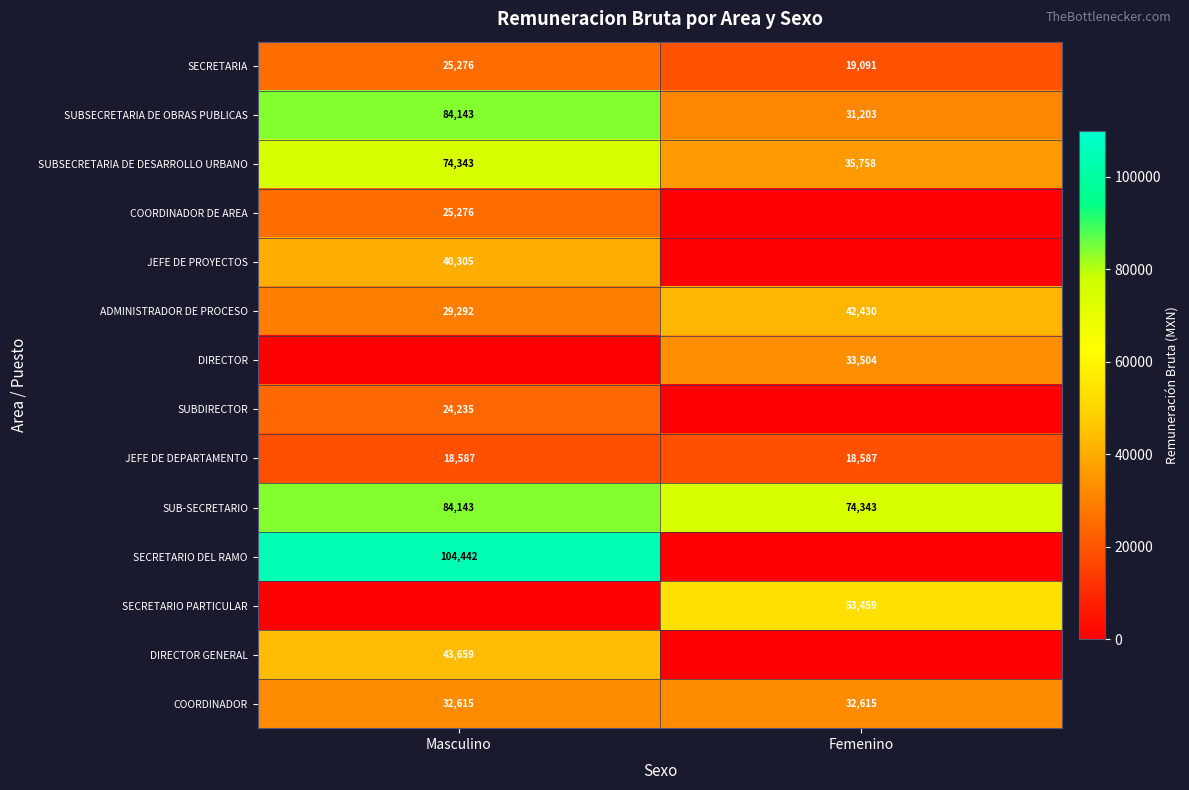

At which category is the sum across all series the highest?

Masculino